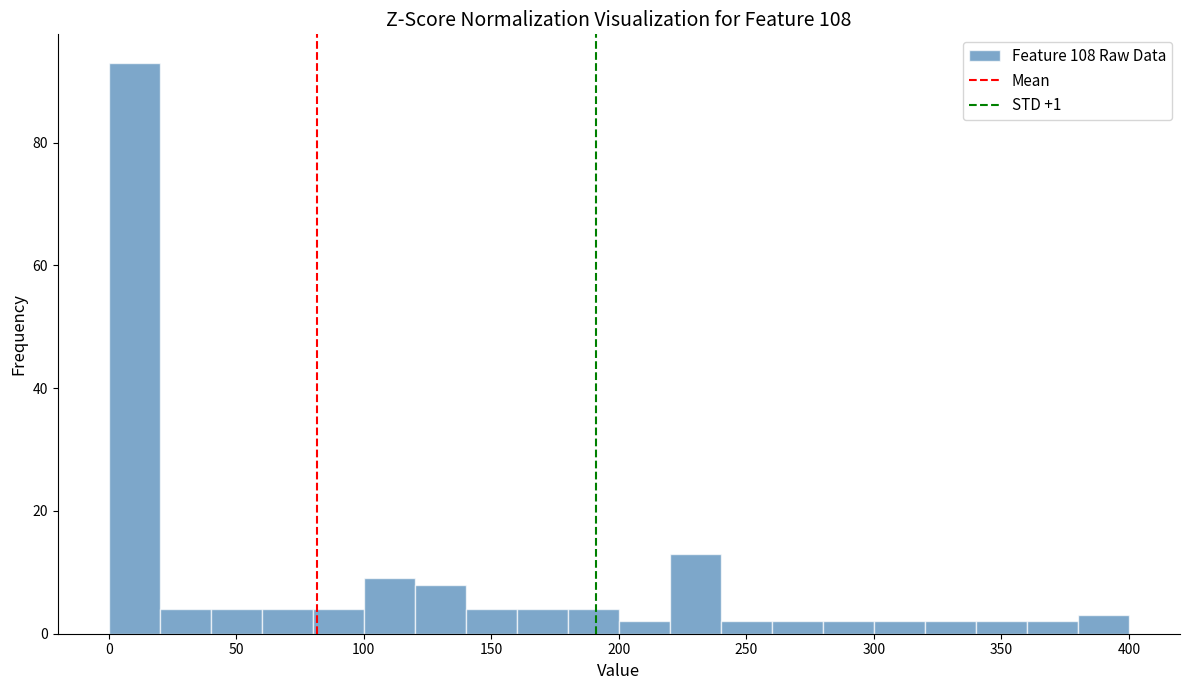

Reading left to right, transcribe this chart: for each bar, give the range it covers on the x-axis and its height. The values are not printed on the chart, so give them approximately, as read against the axis.

0 to 20: 94
20 to 40: 4
40 to 60: 4
60 to 80: 4
80 to 100: 4
100 to 120: 10
120 to 140: 8
140 to 160: 4
160 to 180: 4
180 to 200: 4
200 to 220: 2
220 to 240: 14
240 to 260: 2
260 to 280: 2
280 to 300: 2
300 to 320: 2
320 to 340: 2
340 to 360: 2
360 to 380: 2
380 to 400: 4